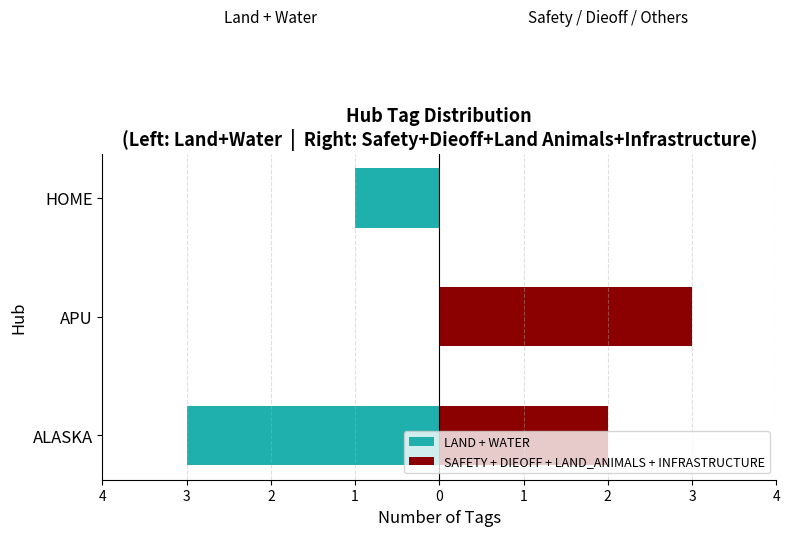

What is the value of the LAND + WATER bar at the 1st from the left?

-3